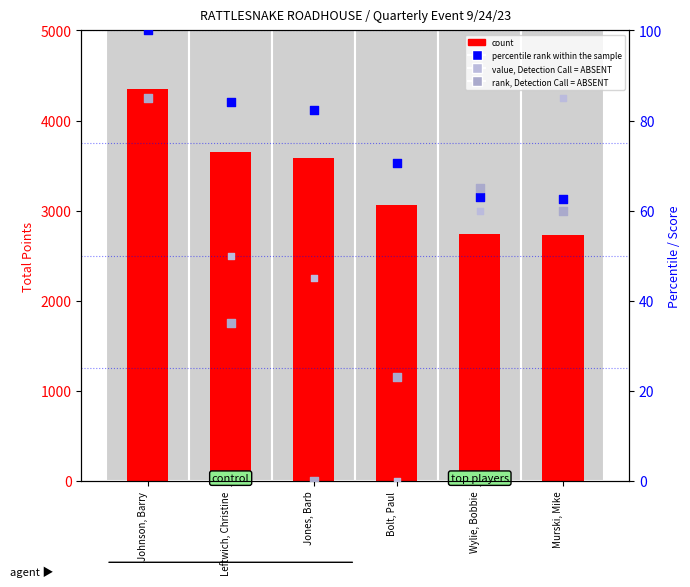

What are all the series names shown in the legend?

count, percentile rank within the sample, rank, Detection Call = ABSENT, value, Detection Call = ABSENT